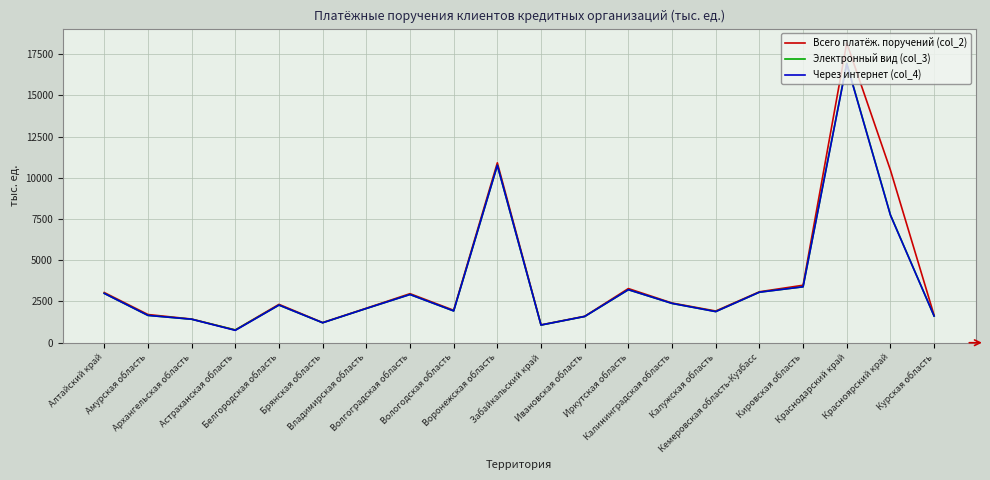

What is the greatest value displayed?

18170.8